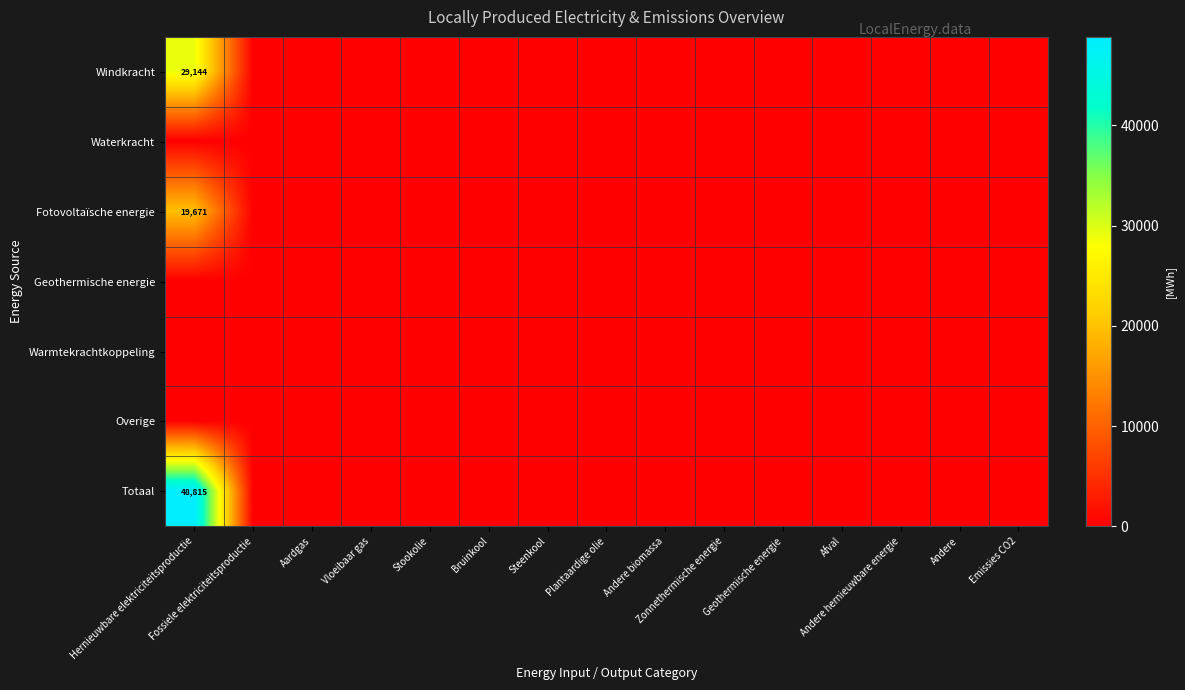

Which has a higher value, Aardgas or Steenkool?

Aardgas